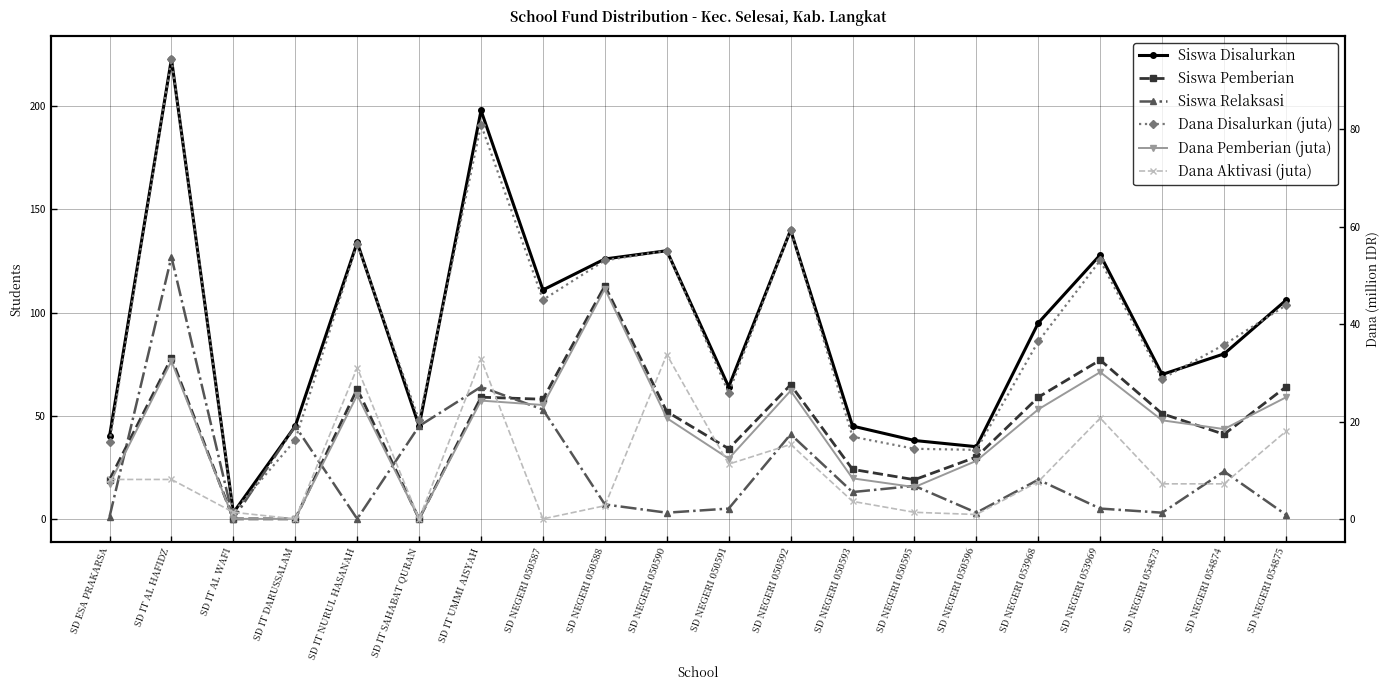

What is the approximate value of Dana Aktivasi (juta) at SD IT UMMI AISYAH?

32.9